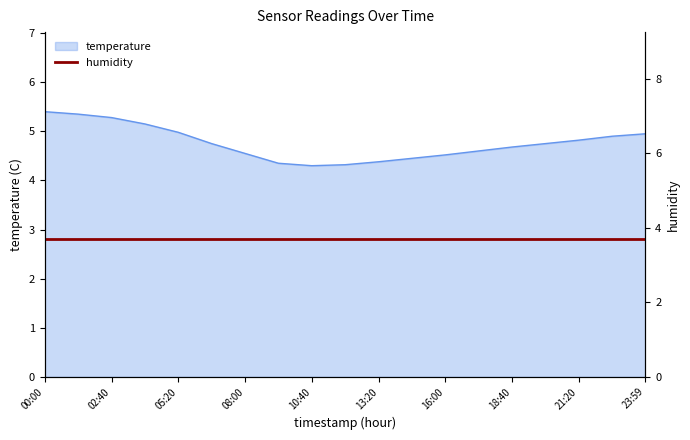

How many lines are shown in the chart?

1